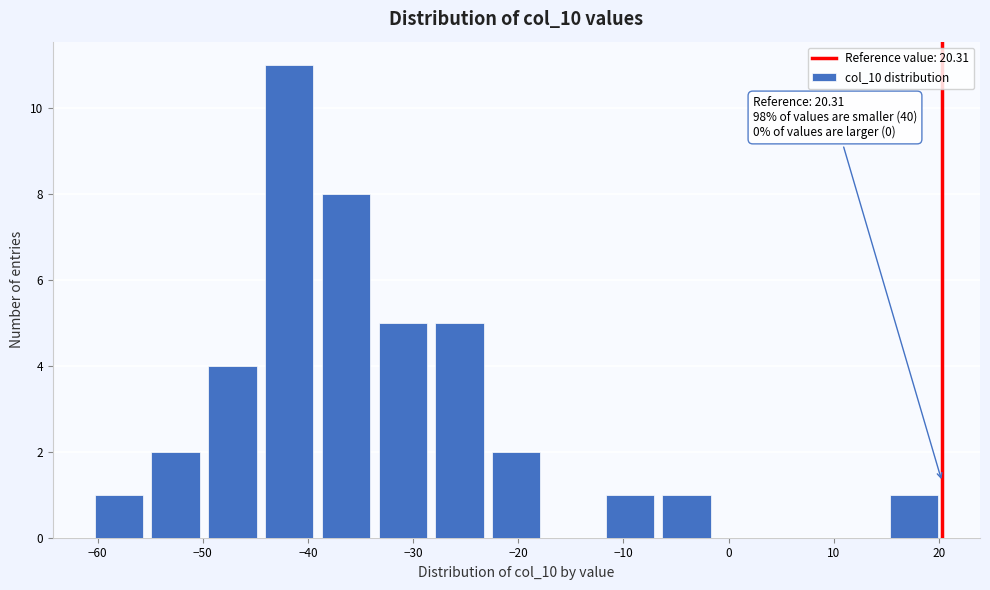

Over which range of the x-axis is the bar tallest?

-44 to -39